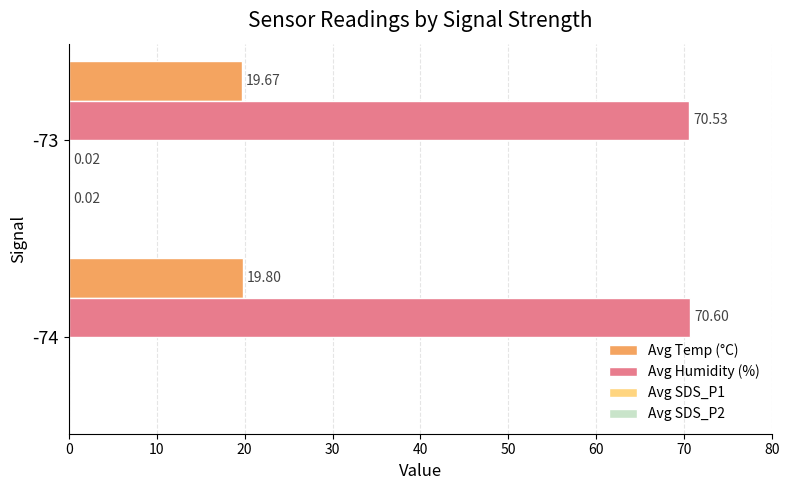

Between -74 and -73, which series saw the biggest shift?

Avg Temp (°C)